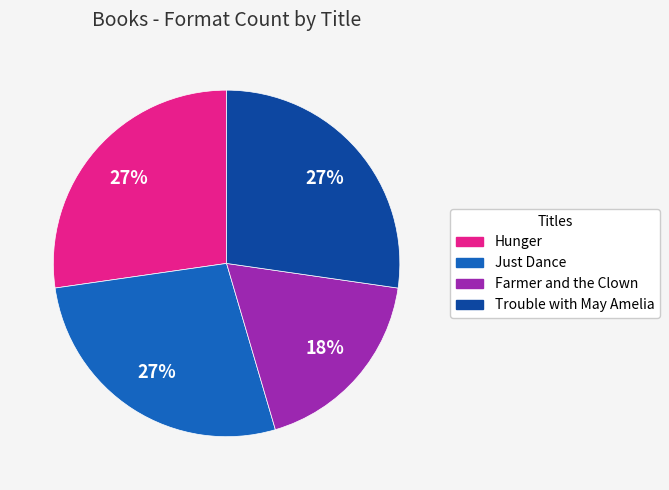

Count the number of slices in the pie.

4